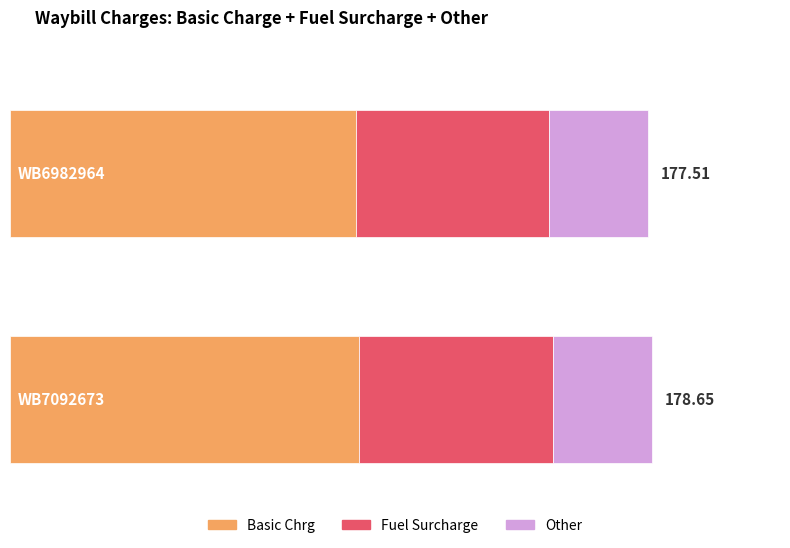

At which label does Other reach its minimum?

WB6982964